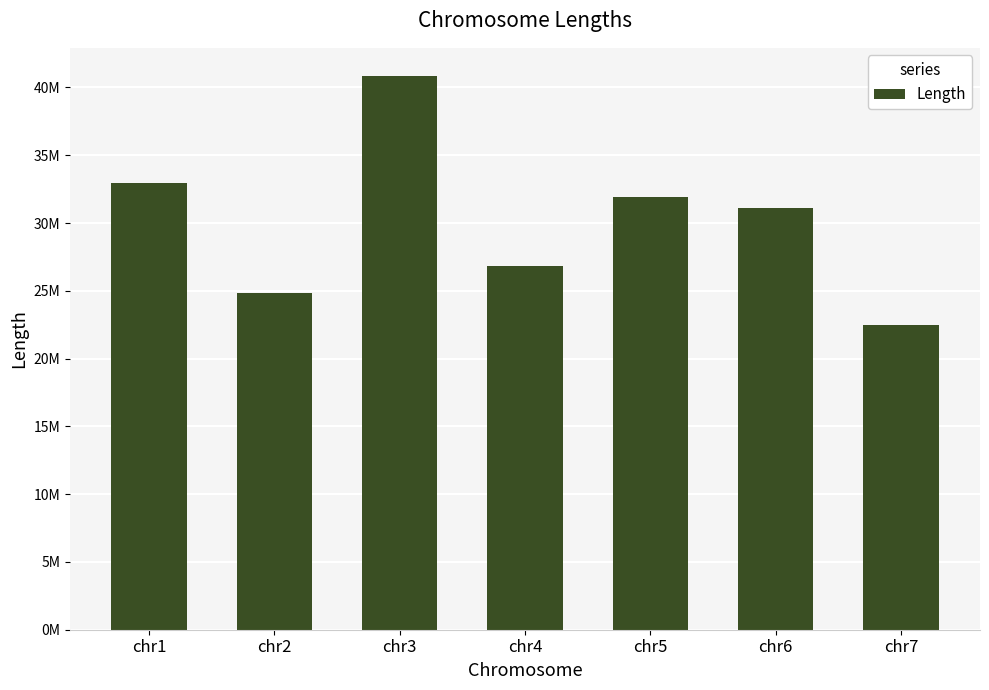

Reading left to right, extract all data points from this chart.

32926272	24837039	40877379	26827763	31913682	31125843	22466726